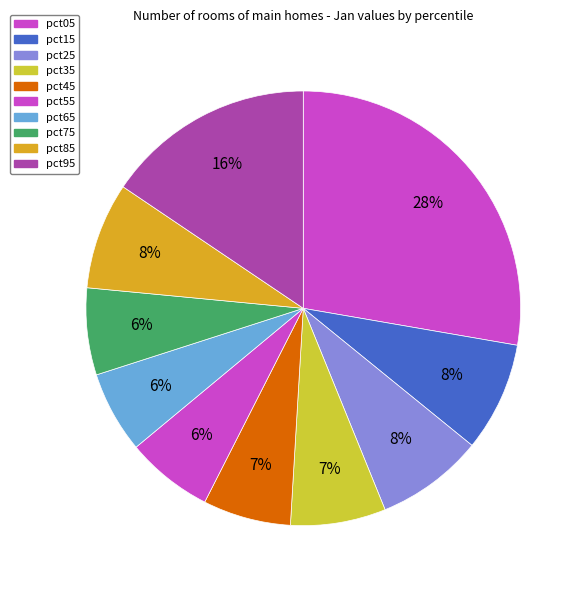

How many slices are in this pie chart?

10